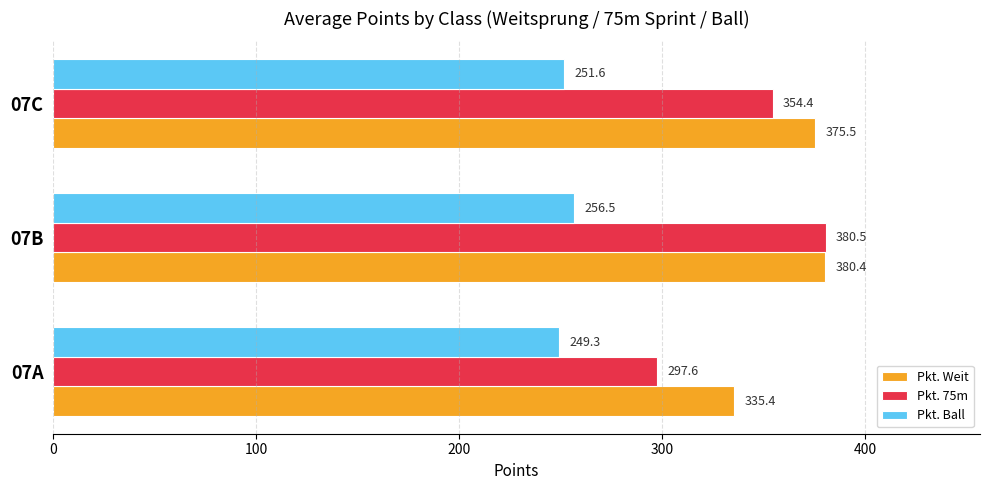

What is the approximate value of Pkt. Ball at 07C?

251.6